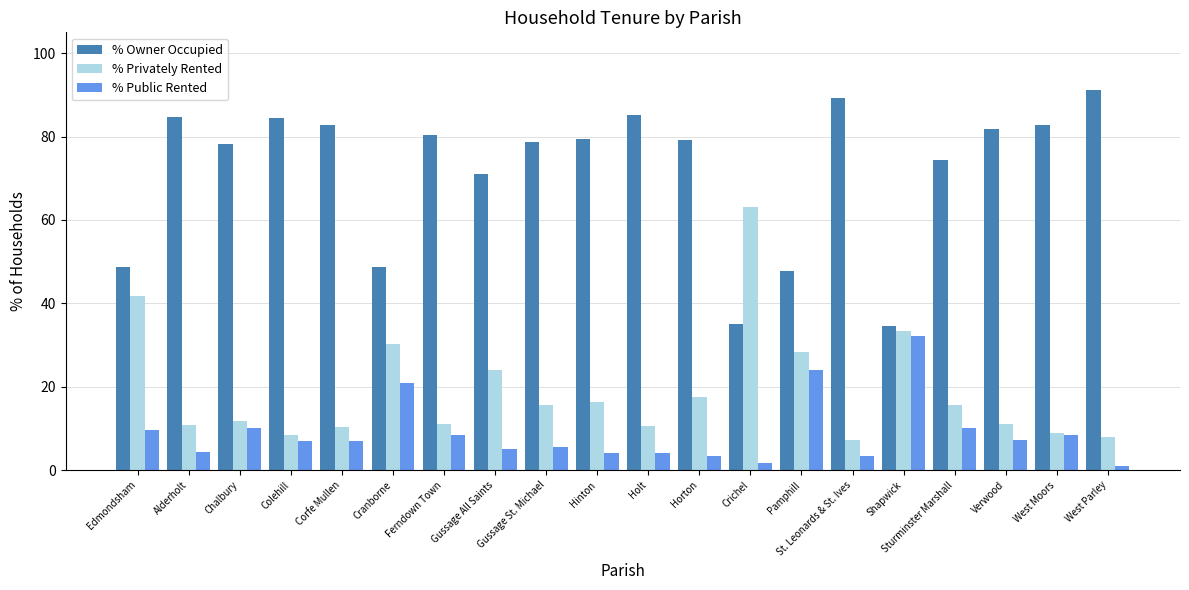

What are all the series names shown in the legend?

% Owner Occupied, % Privately Rented, % Public Rented